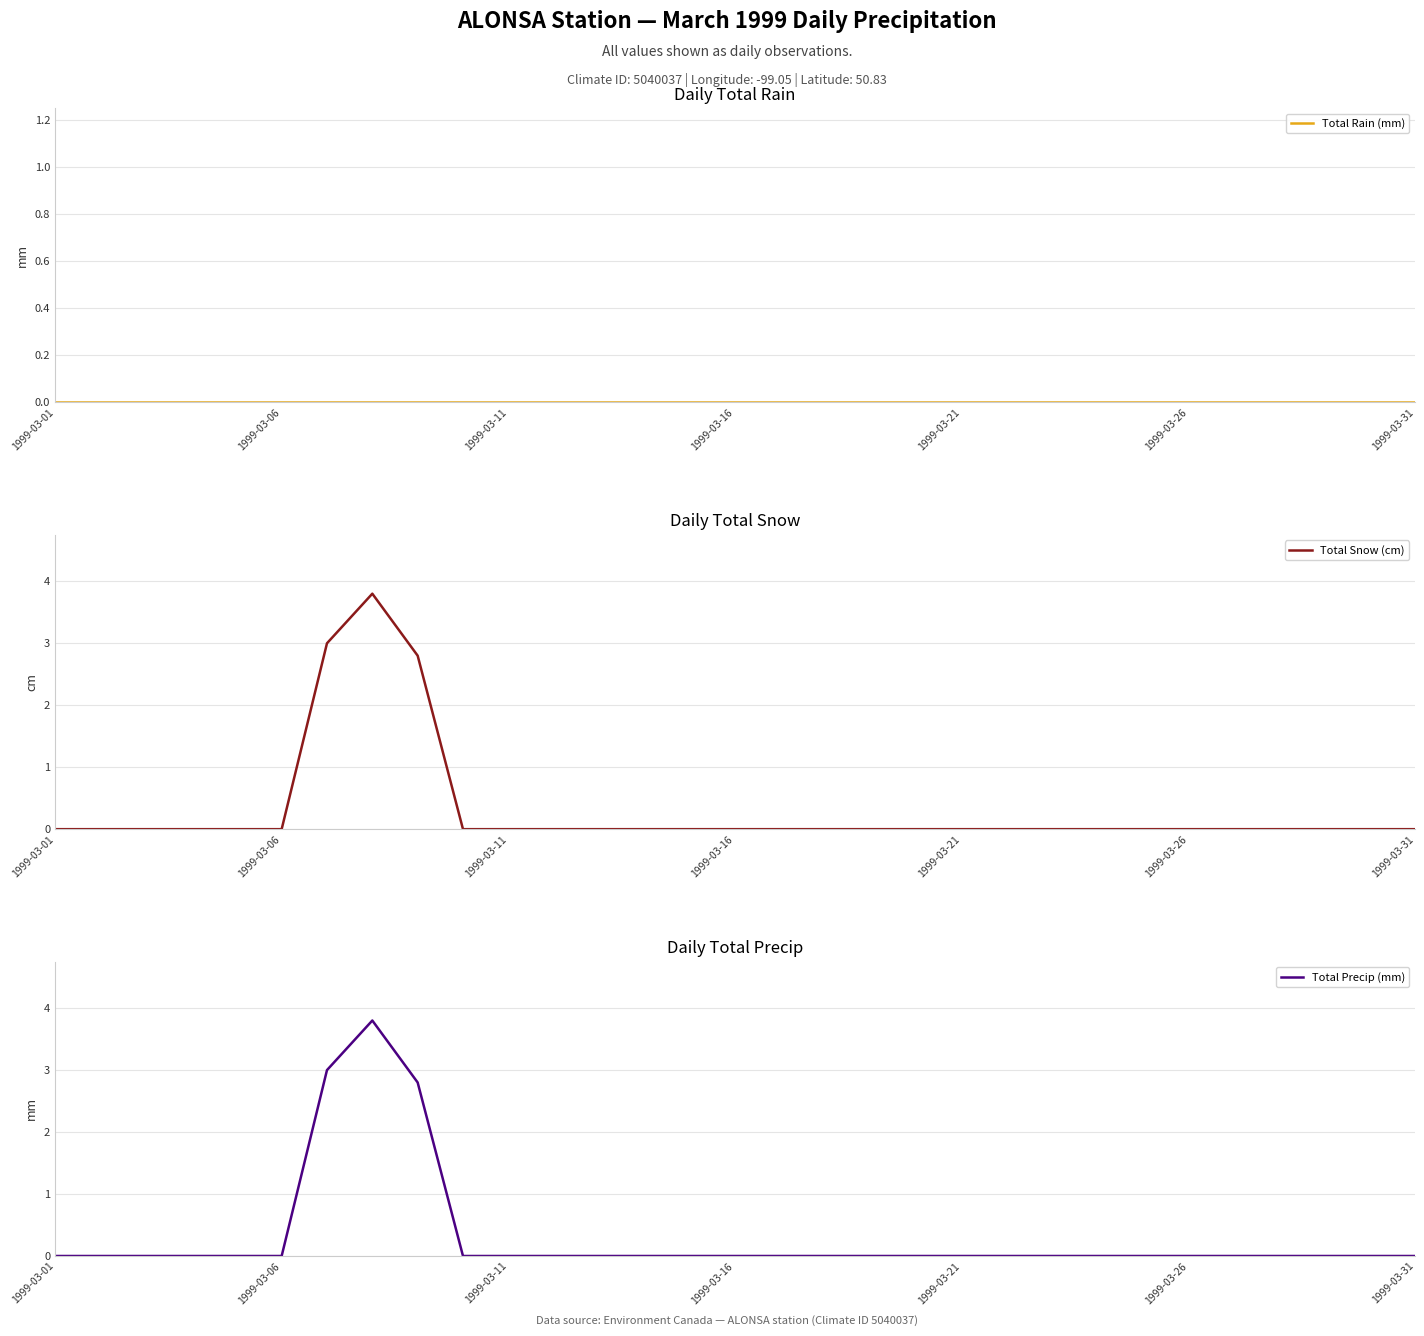

True or false: Total Snow (cm) has a value of 0.0 at 1999-03-11.

True